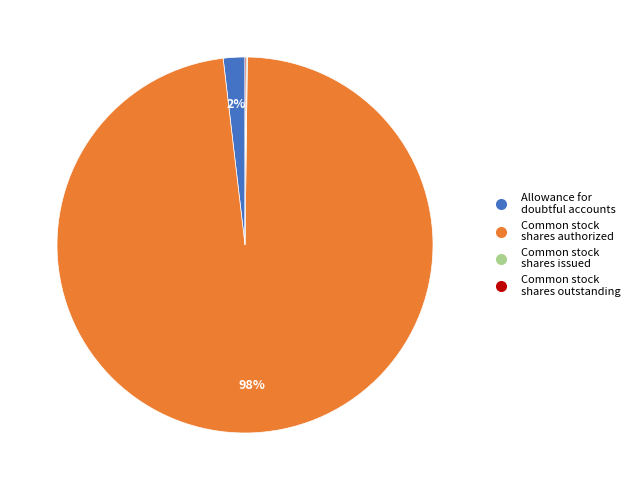

What is the largest slice in the pie chart?

Common stock shares authorized